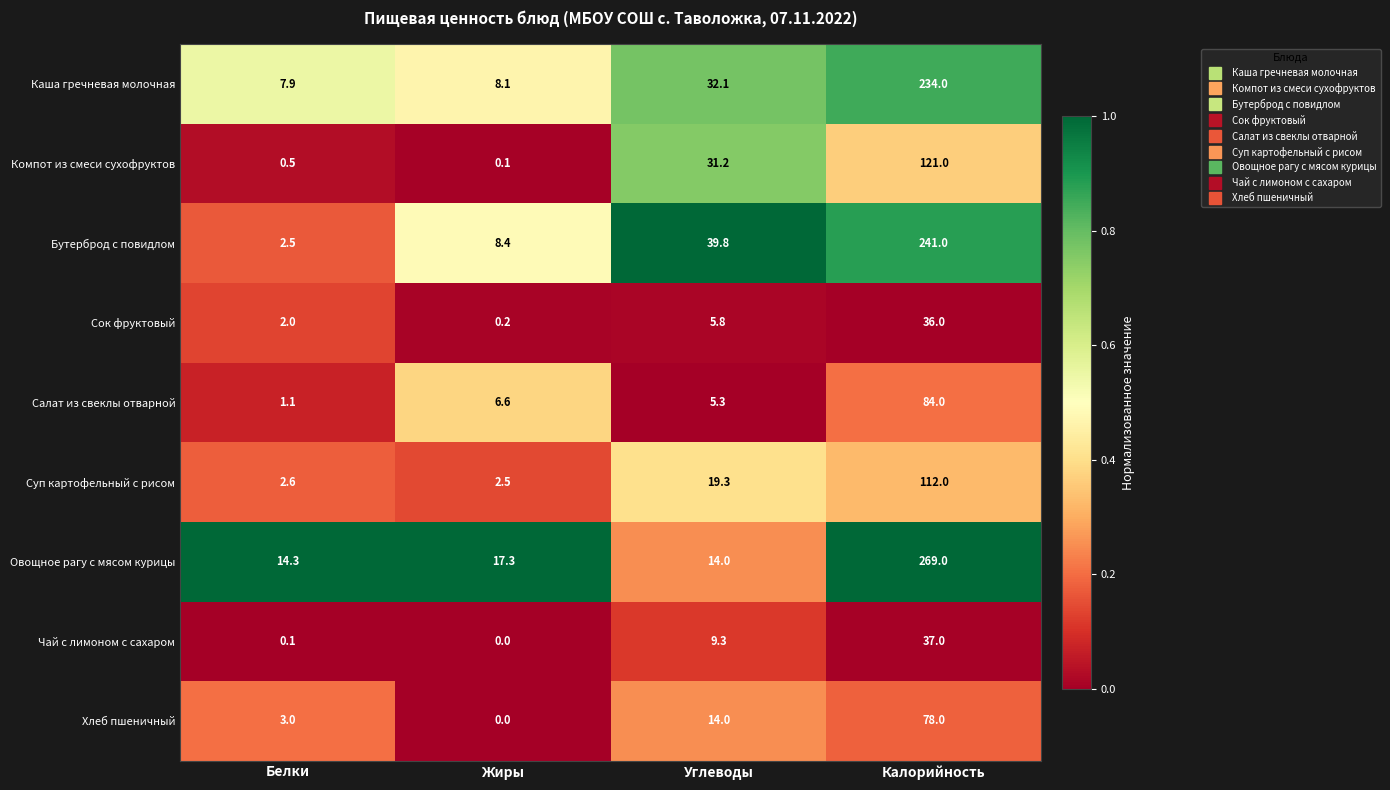

Which series has the largest range (max minus min)?

Овощное рагу с мясом курицы